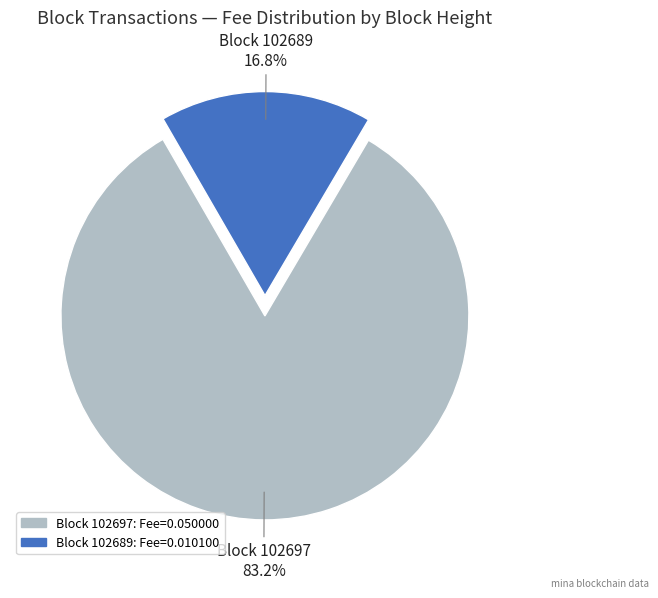

How many segments does this pie chart have?

2